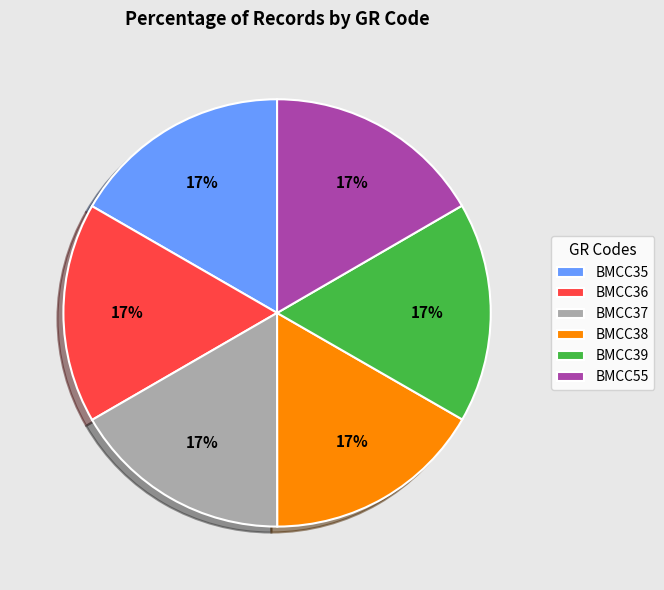

Does BMCC55 account for over 50% of the chart?

No